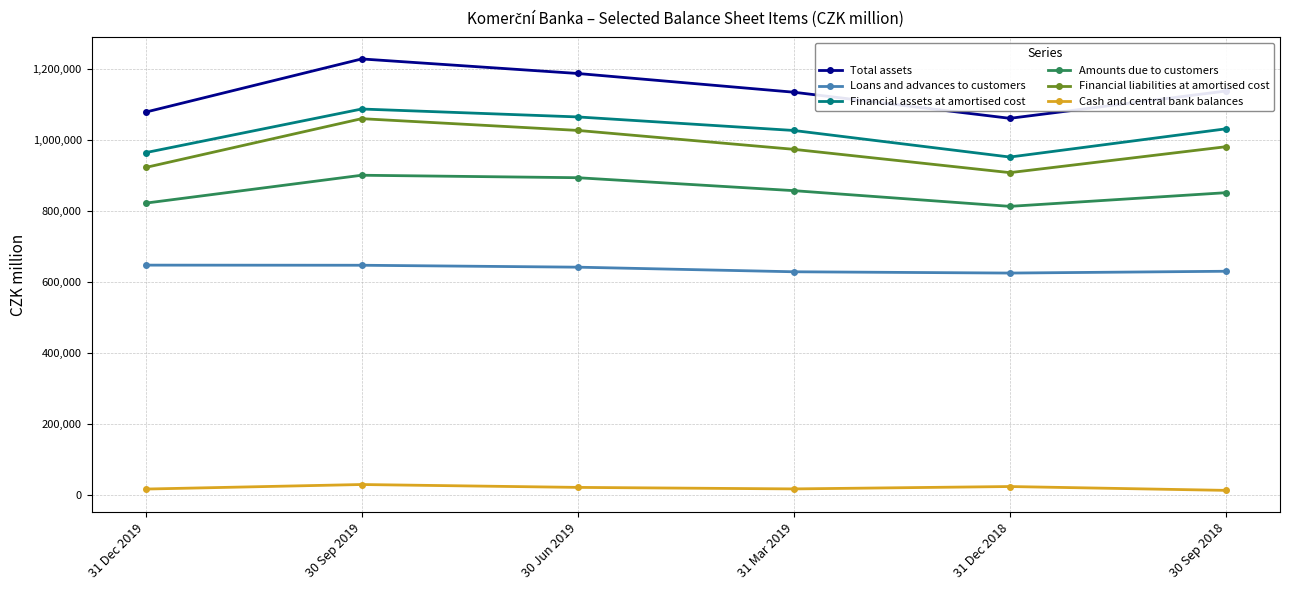

Count the number of categories in the chart.

6